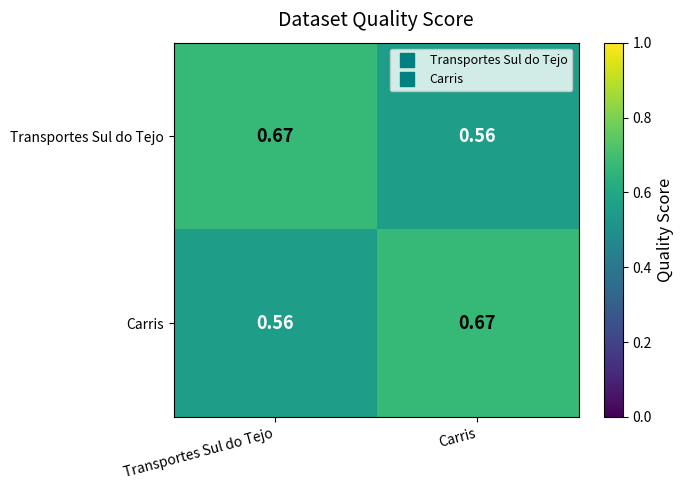

Where is Transportes Sul do Tejo nearest to the value 0?

Carris